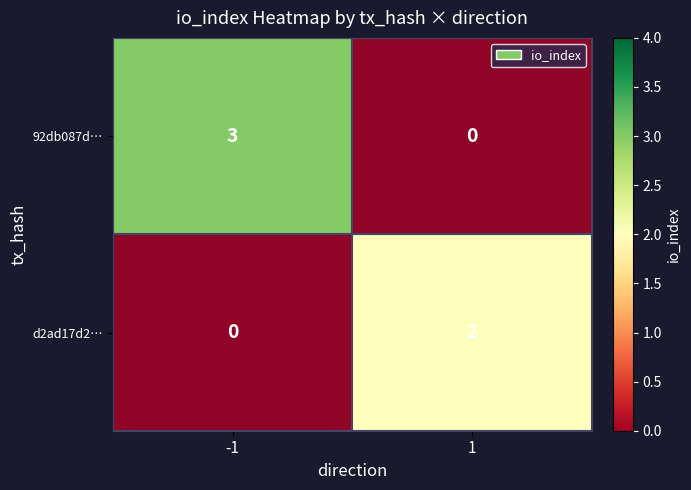

What is the maximum value for d2ad17d2…?

2